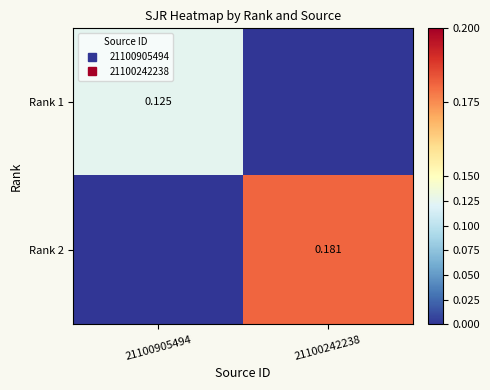

List the series in order of their peak value, lowest first.

Rank 1, Rank 2